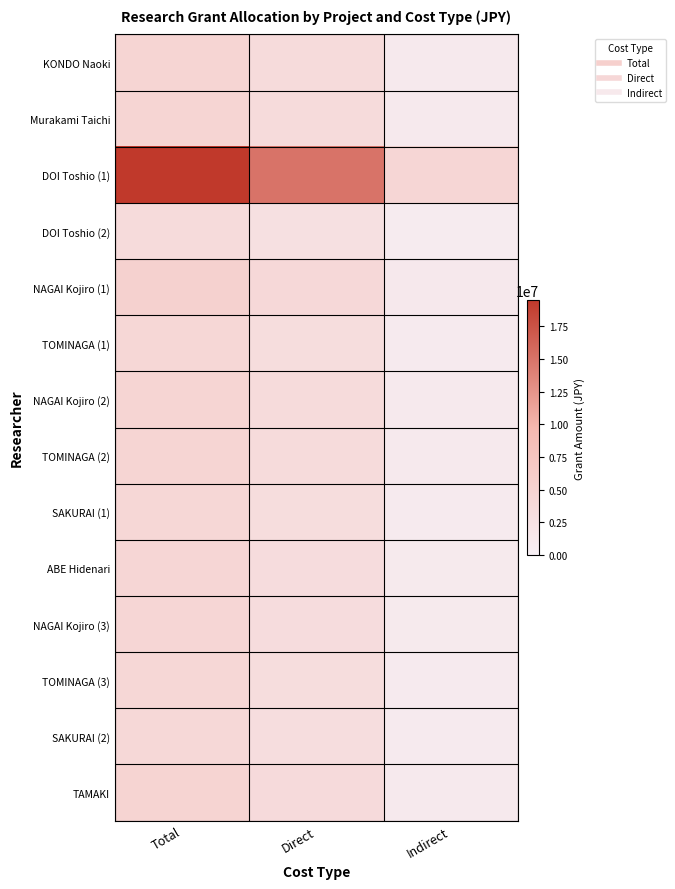

At which category is the sum across all series the highest?

Total